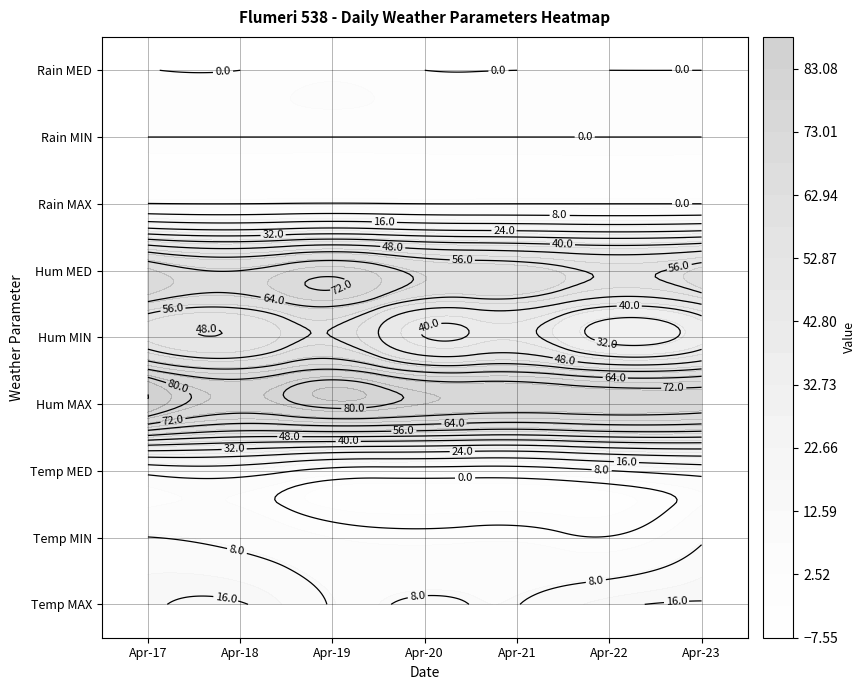

How many values in the 2017-04-17 series are below 10?

4